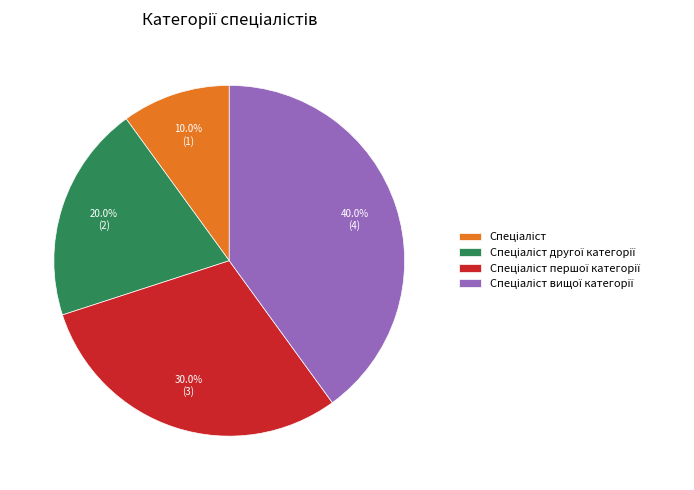

To the nearest percent, what is the average slice percentage?

25%